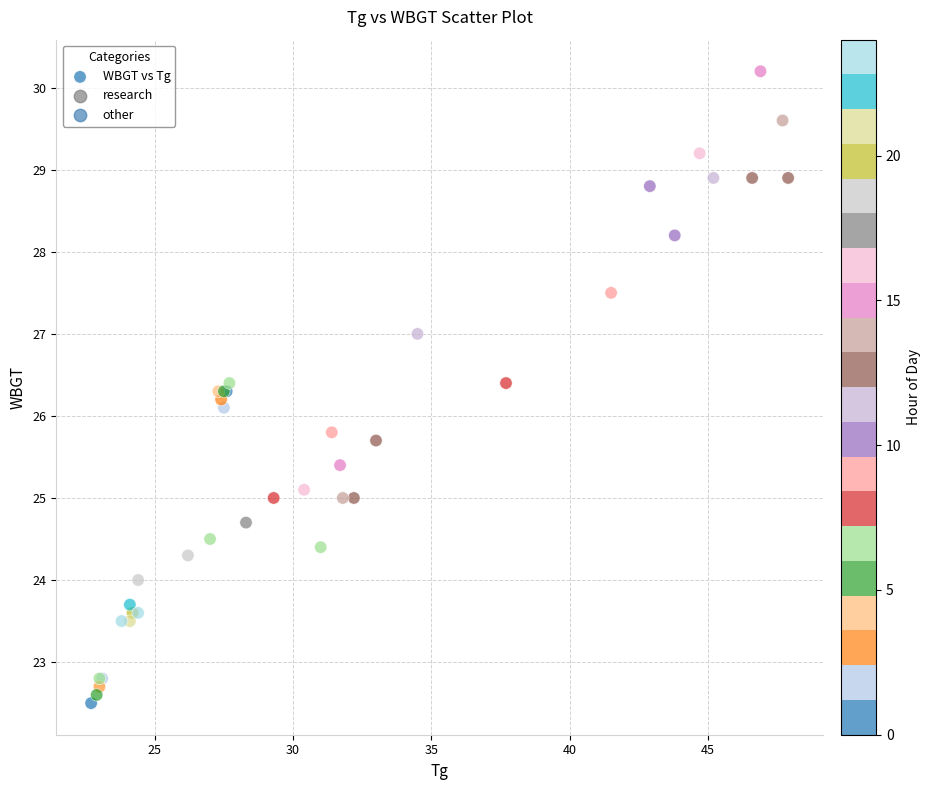

What Y value in the scatter plot is closest to 26?

26.1